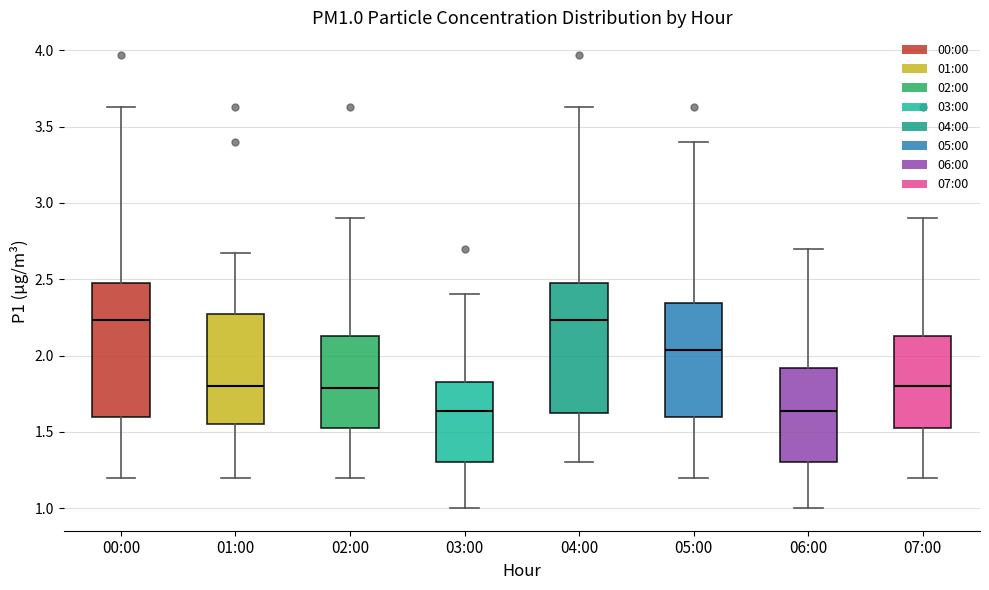

Where does the median line of the box for 05:00 sit on the y-axis? The values are not printed on the chart, so give them approximately, as read against the axis.

2.05